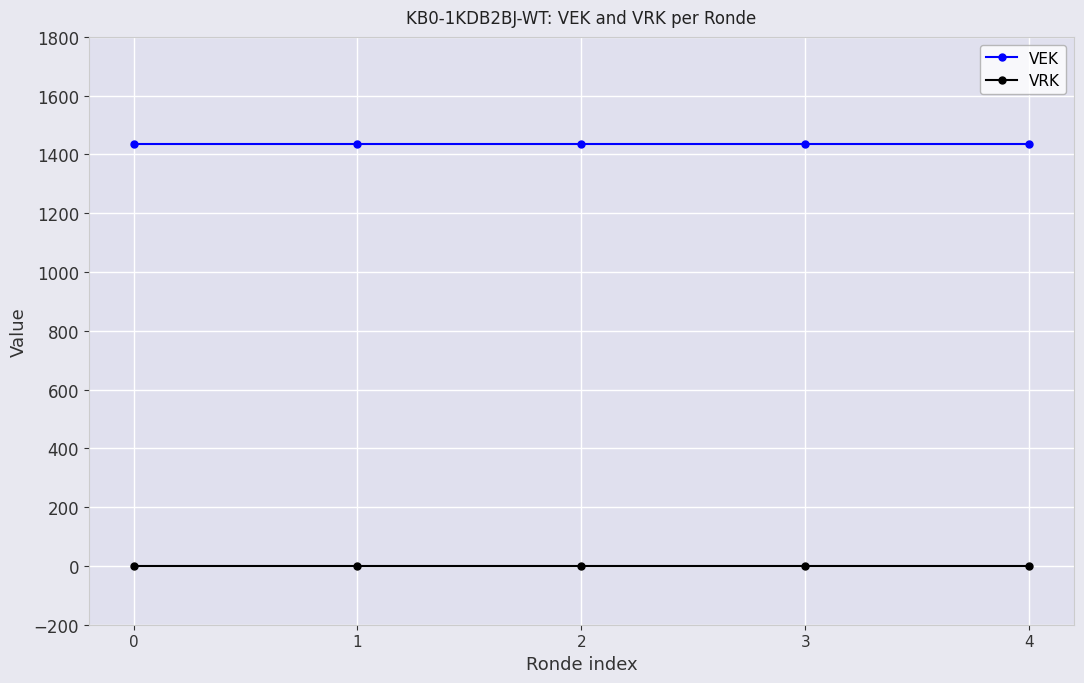

What is the average value of the VEK series?

1434